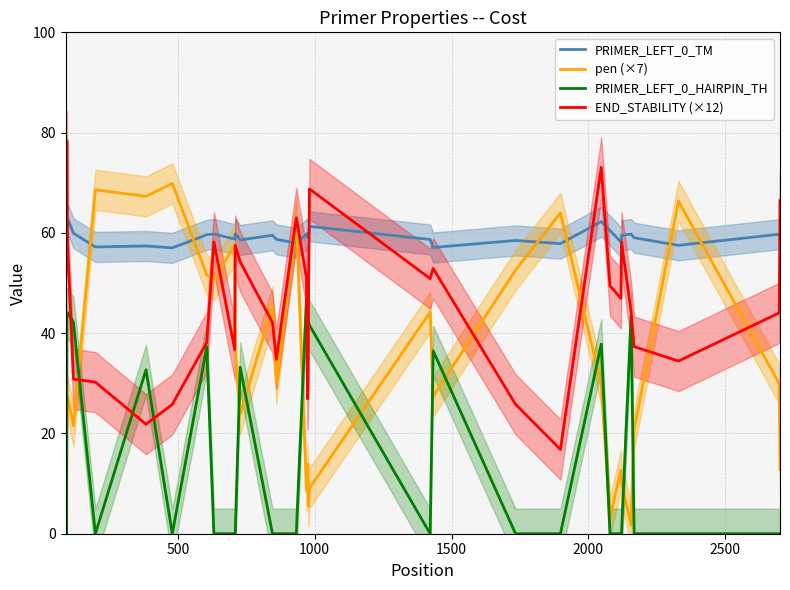

In PRIMER_LEFT_0_TM, how many points are lower than both neighbors (excluding endpoints)?

11